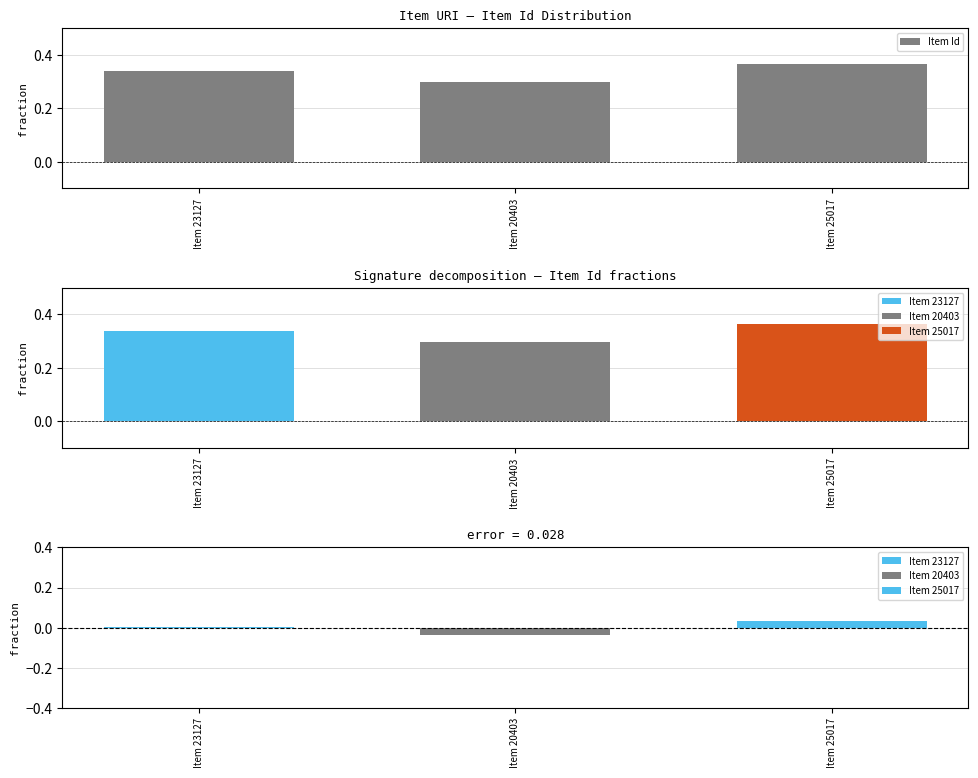

Does the chart contain stacked bars?

No